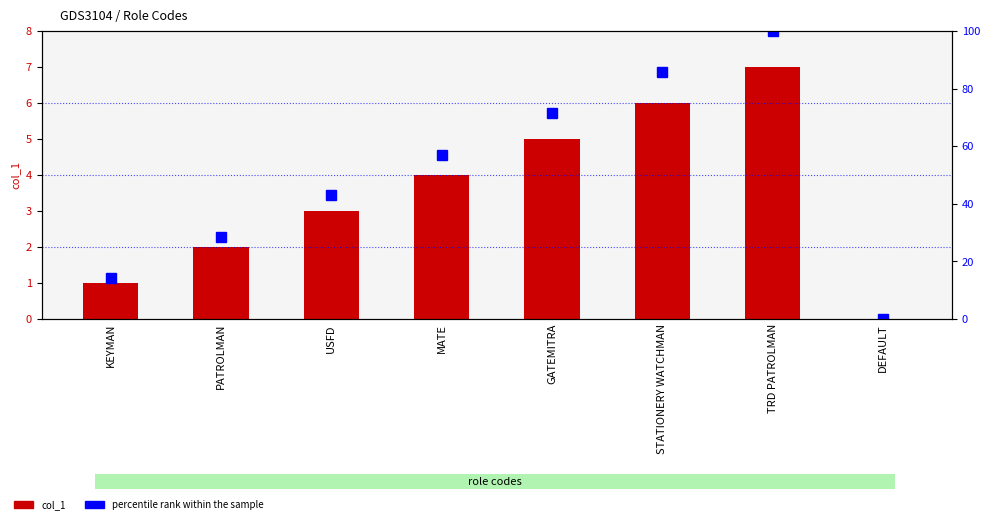

Is the value of col_1 at MATE greater than the value of percentile rank within the sample at STATIONERY WATCHMAN?

No